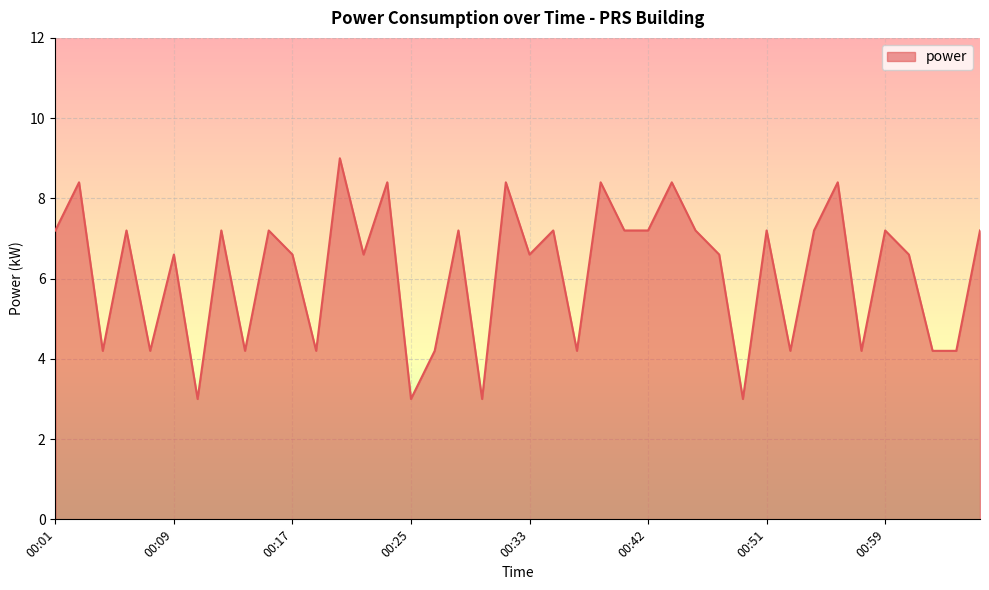

How many values exceed 7?

20